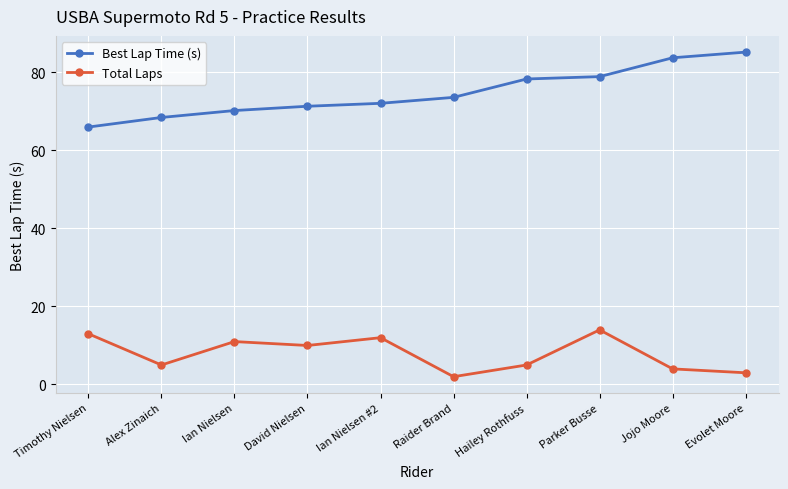

The Best Lap Time (s) series shows 48.6 at Evolet Moore. True or false?

False